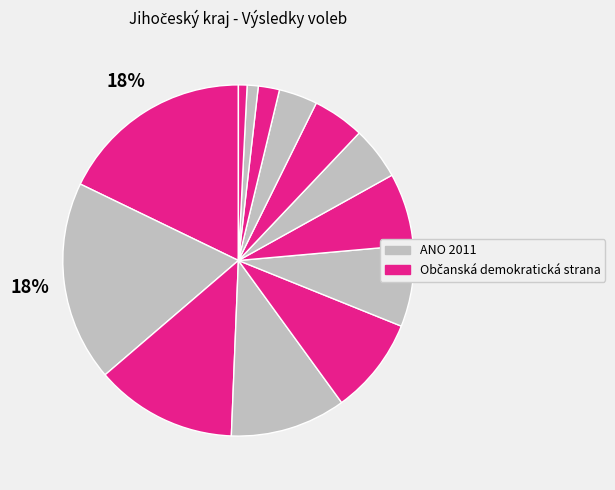

Rank the categories by value from highest to lowest.

ANO 2011, Občanská demokratická strana, Česká pirátská strana, TOP 09 a KDU-ČSL, Česká strana sociálně demokratická, STAROSTOVÉ A NEZÁVISLÍ, JIHOČEŠI 2012, Komunistická strana Čech a Moravy, Svoboda a přímá demokracie (SPD), Trikolóra hnutí občanů, Změna 2020, Svobodní, Demokratická strana zelených